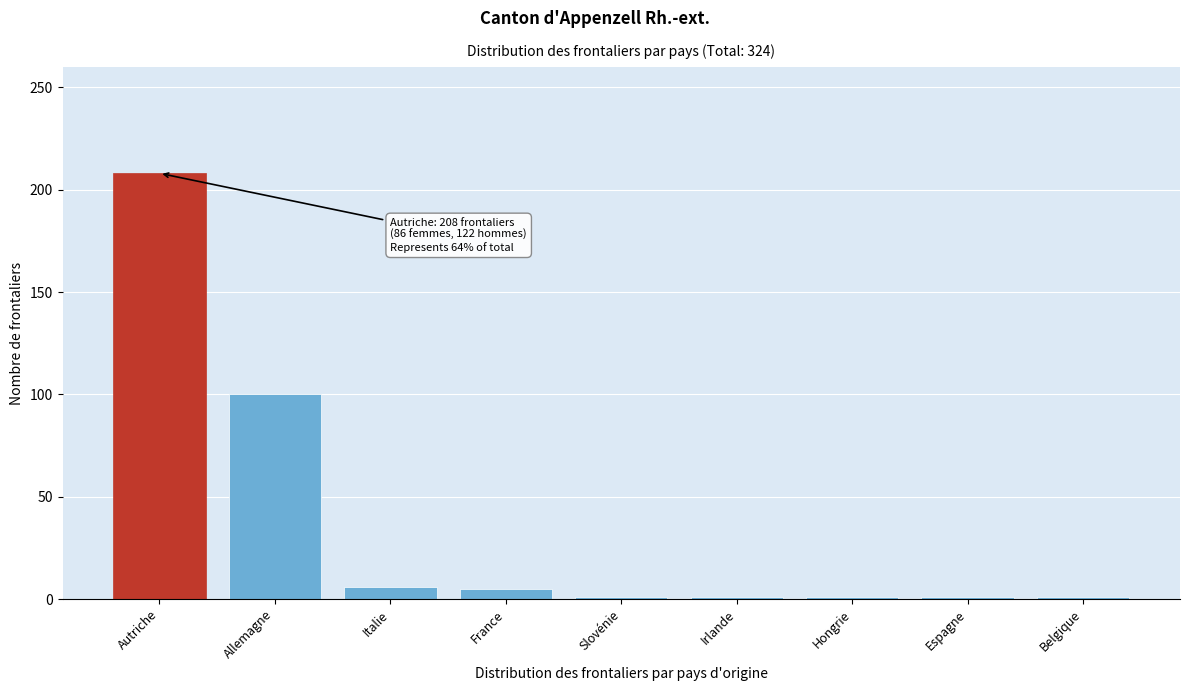

Where is the data nearest to the value 104?

Allemagne